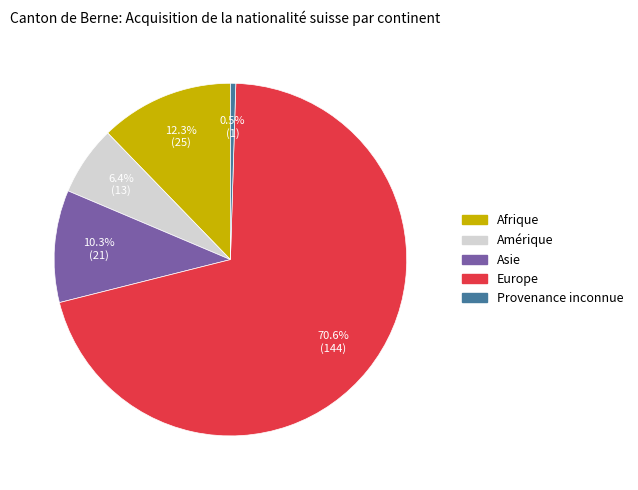

Is there a majority slice in this chart?

Yes